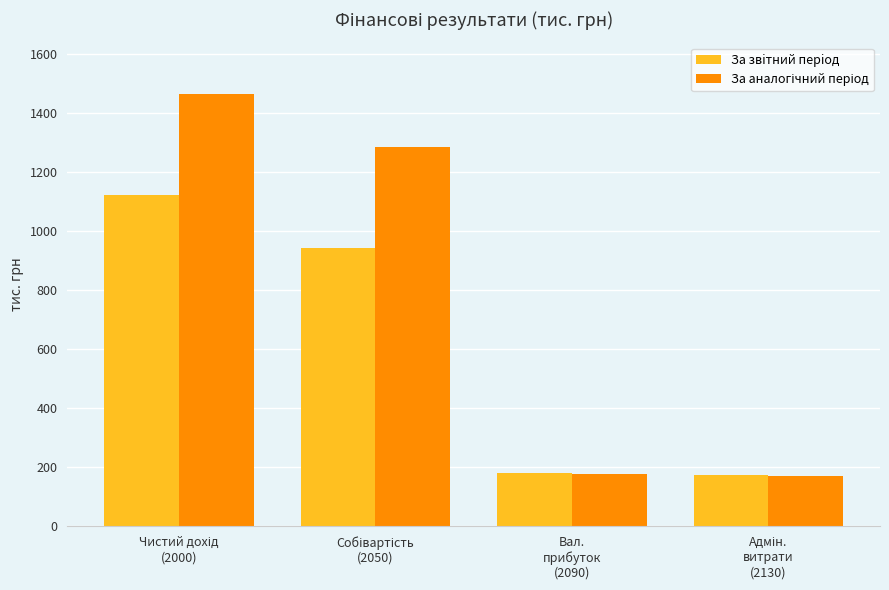

What is the lowest value of the За звiтний перiод series?

175